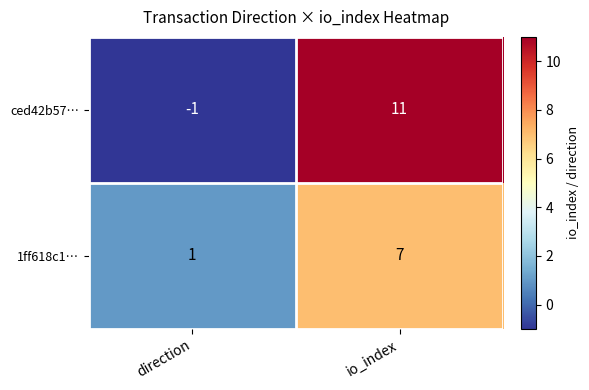

At which label is ced42b57… closest to 5?

direction